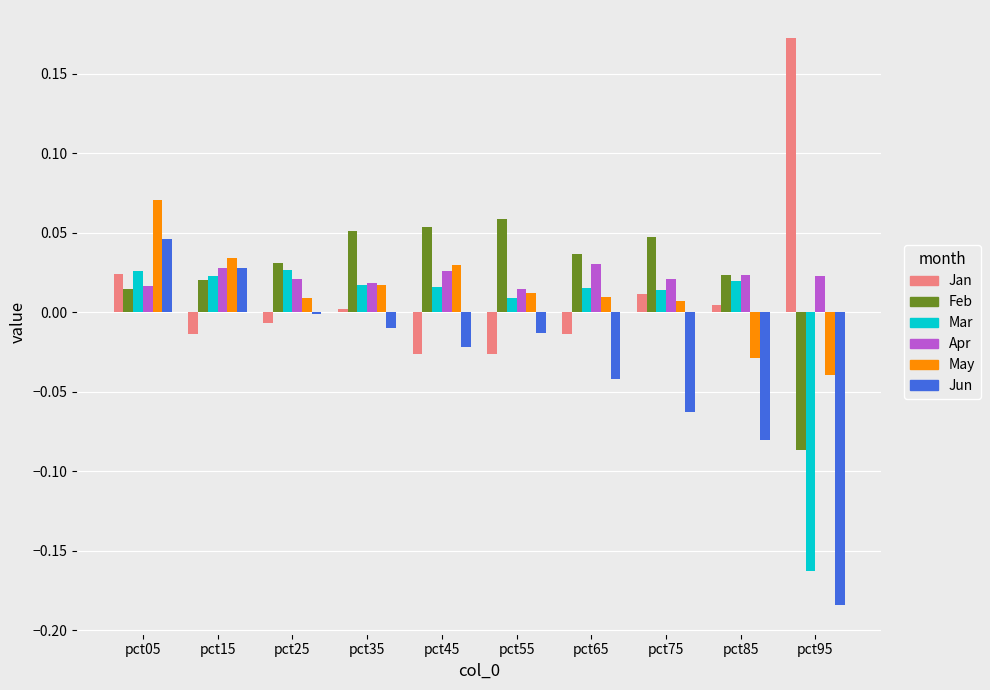

How many values in Jan are above zero?

5